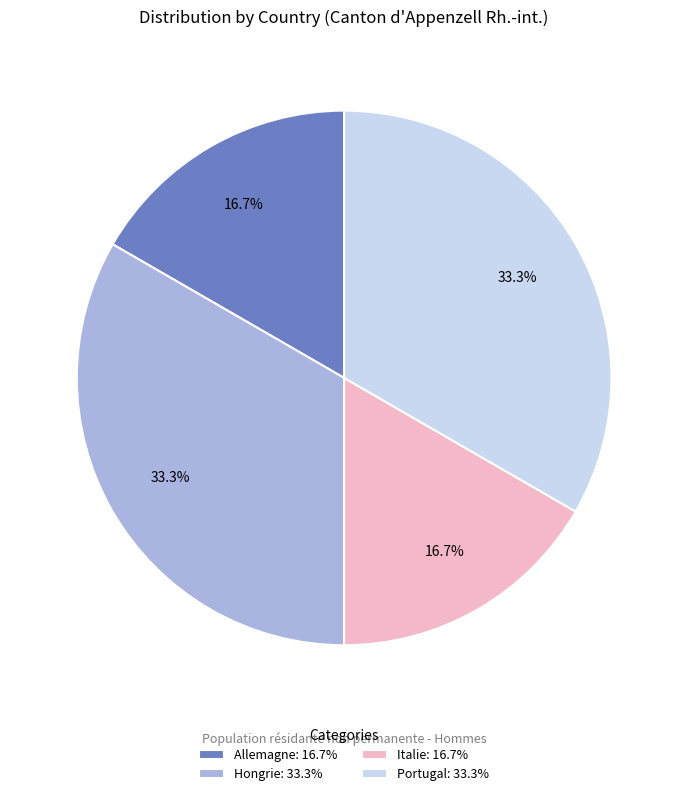

How many segments does this pie chart have?

4